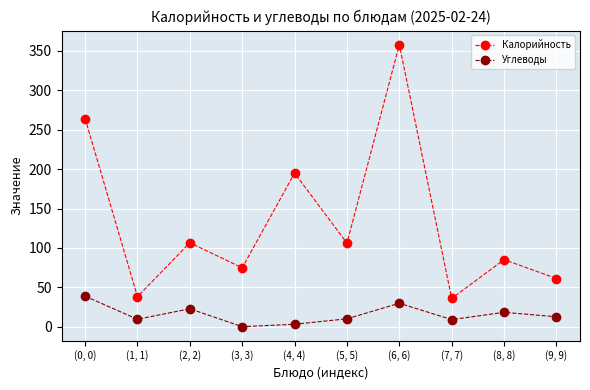

Which series has the widest spread of values?

Калорийность